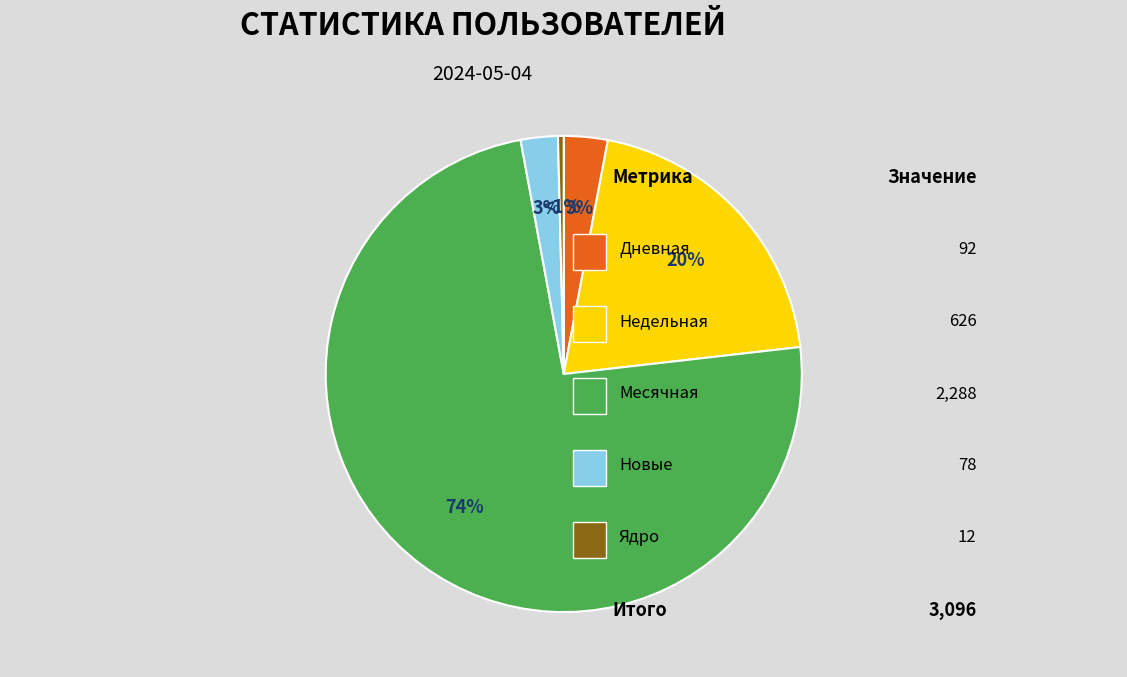

Which slice represents more than half of the pie?

Месячная